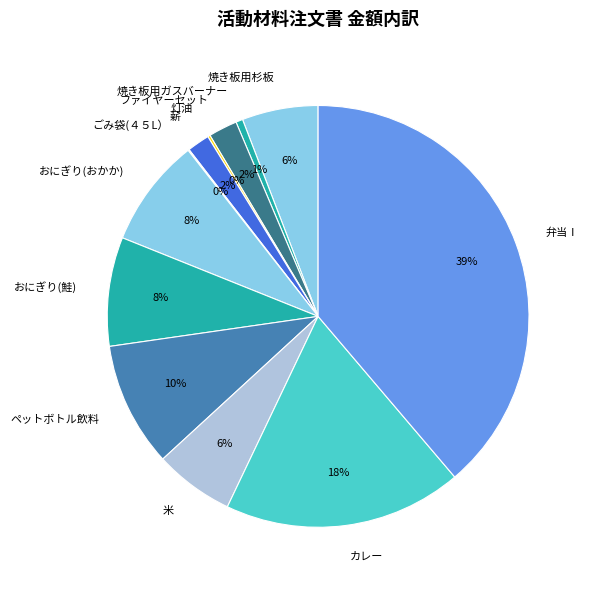

To the nearest percent, what is the difference between the largest and smallest slice percentages?

39%